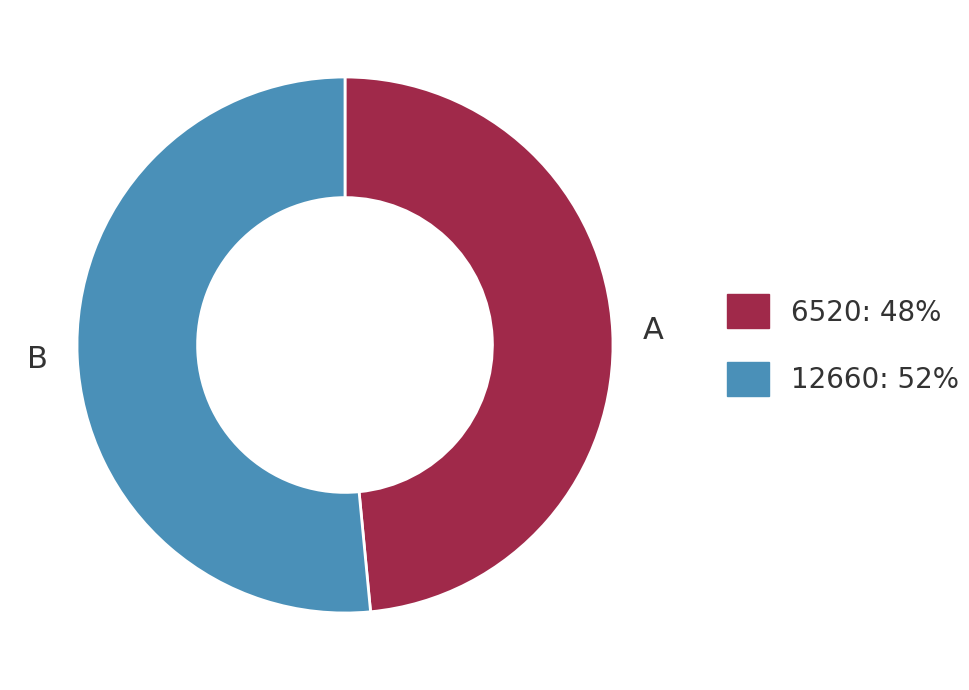

How many slices are in this pie chart?

2